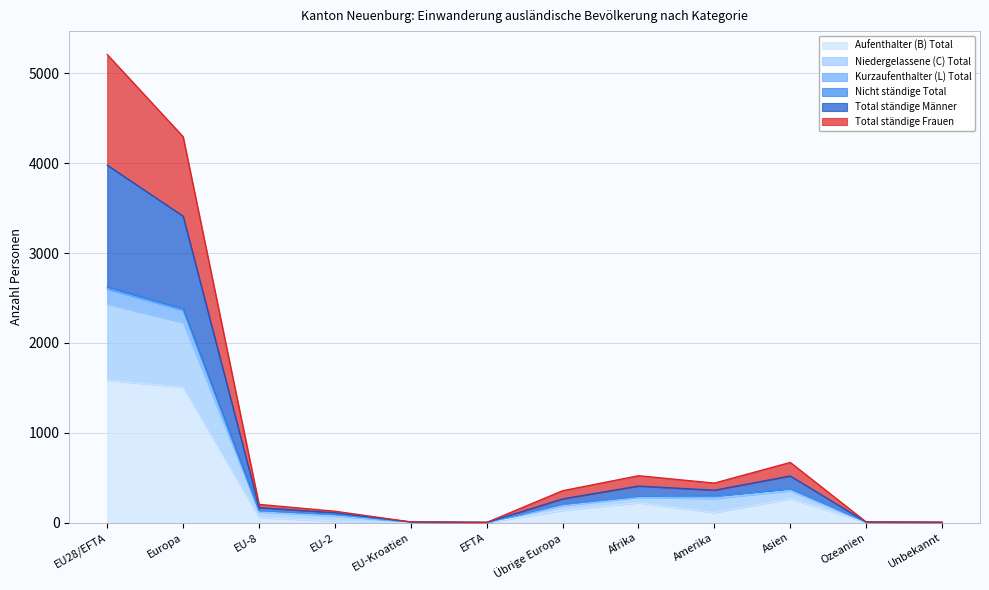

True or false: Aufenthalter (B) Total has more than 0 points higher than both neighbors.

True